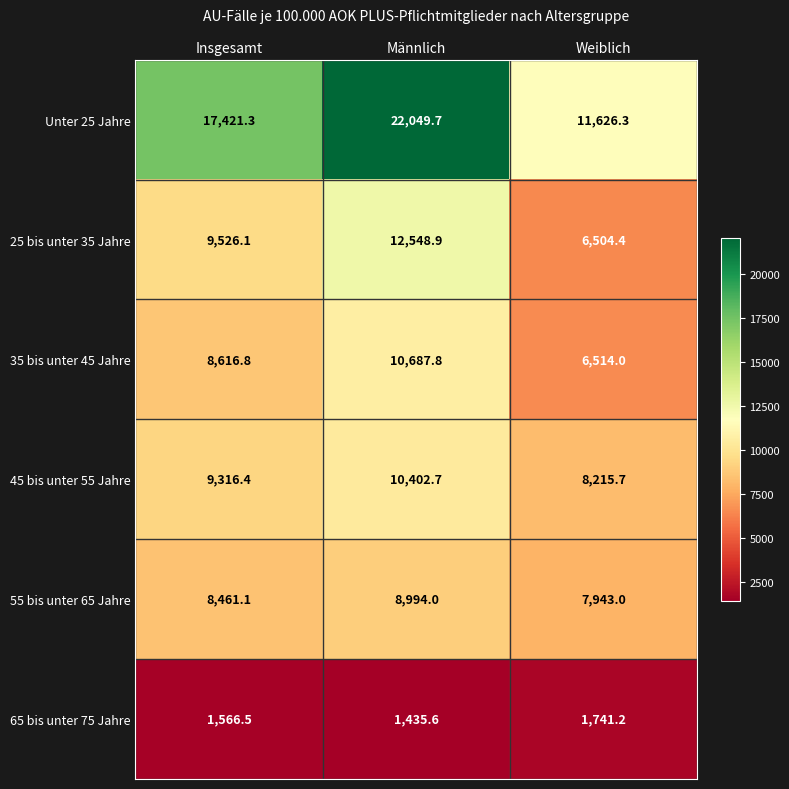

What is the minimum value shown in the chart?

1435.6